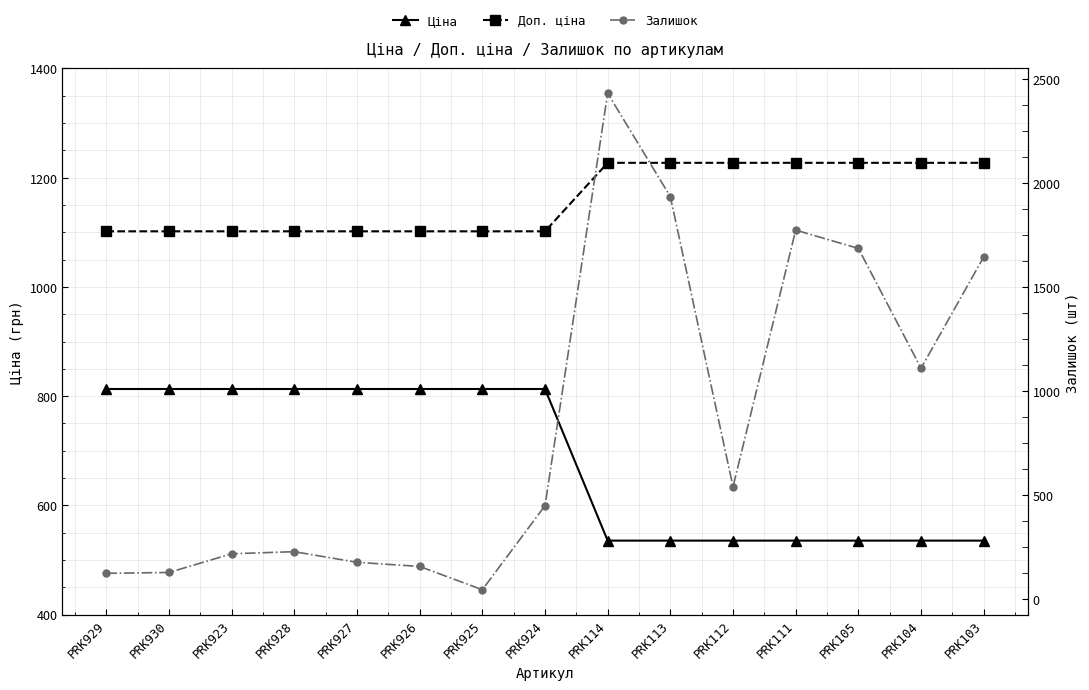

Is it true that Ціна equals 813.0 at PRK926?

True